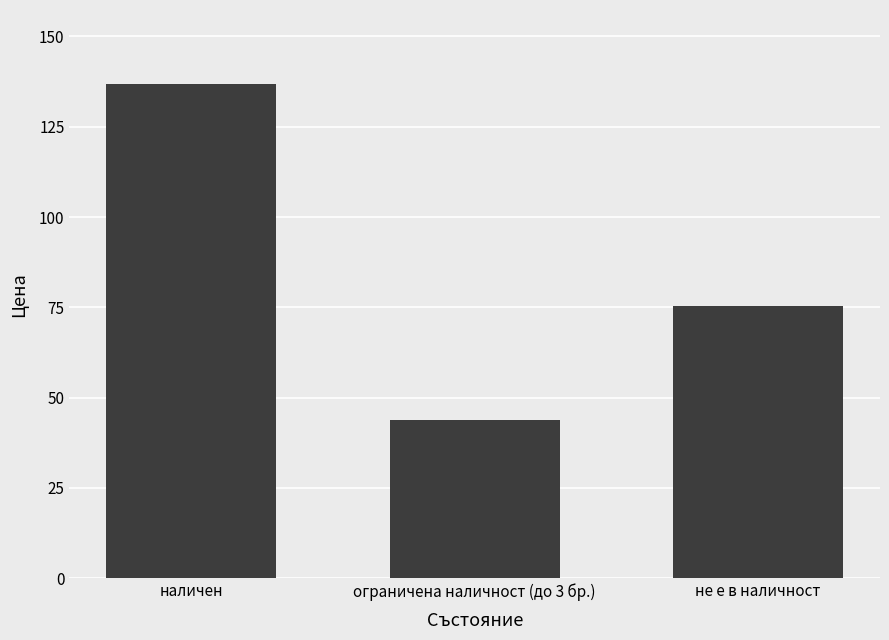

What is the value of the 1st bar from the left?

136.8